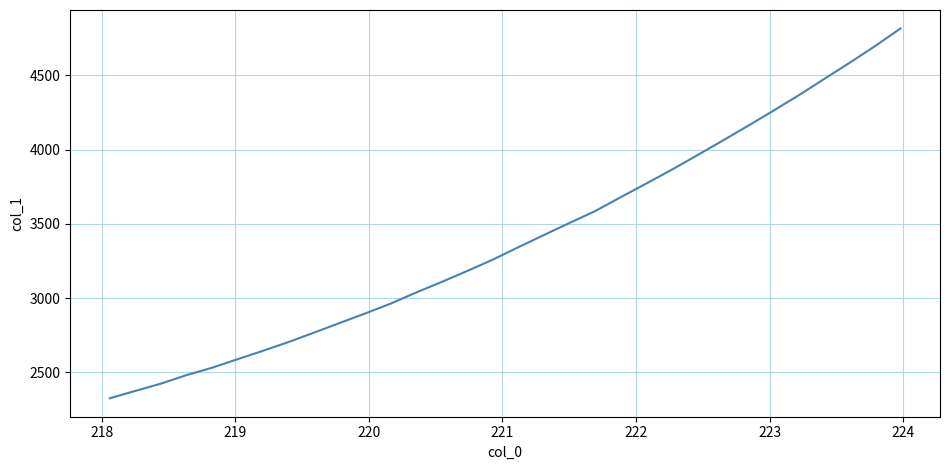

Reading left to right, list all the values displayed in this chart.

2324.9	2374.3	2423.3	2480.5	2530.1	2587.6	2644.4	2703.3	2767.0	2831.5	2895.5	2962.1	3036.9	3108.0	3182.0	3258.0	3341.5	3423.2	3504.4	3583.5	3677.0	3768.7	3861.8	3959.1	4057.7	4158.0	4260.3	4364.8	4474.7	4584.0	4696.4	4815.3